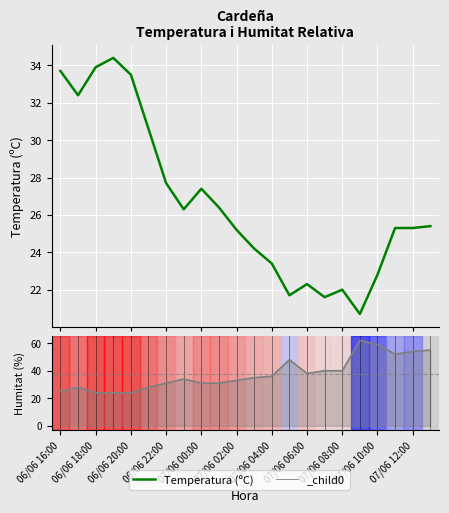

List the series in order of their peak value, highest first.

Humitat (%), Temperatura (ºC)